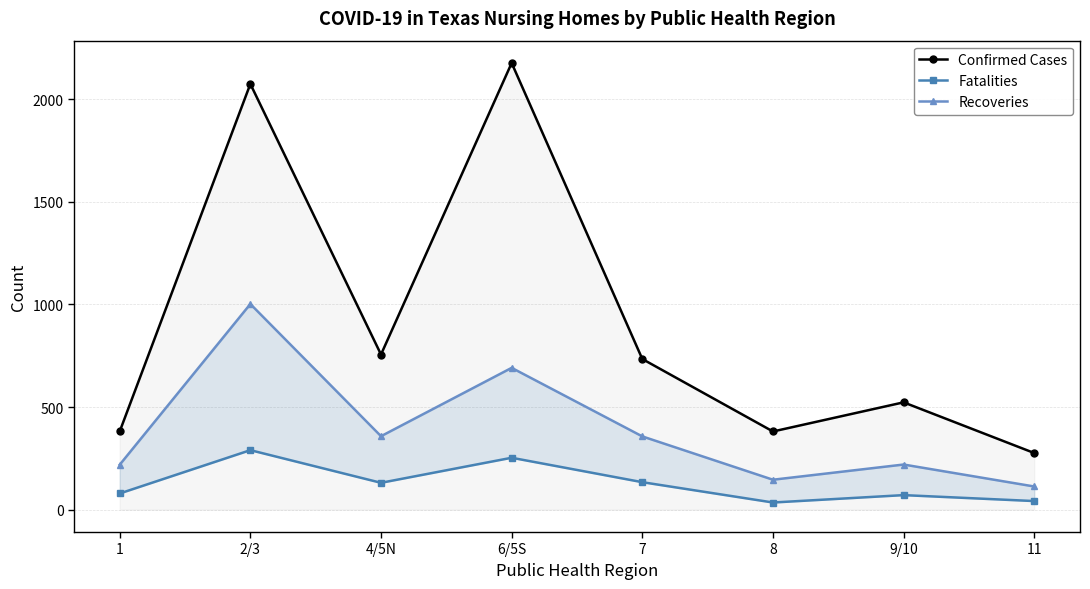

List the series in order of their peak value, highest first.

Confirmed Cases, Recoveries, Fatalities